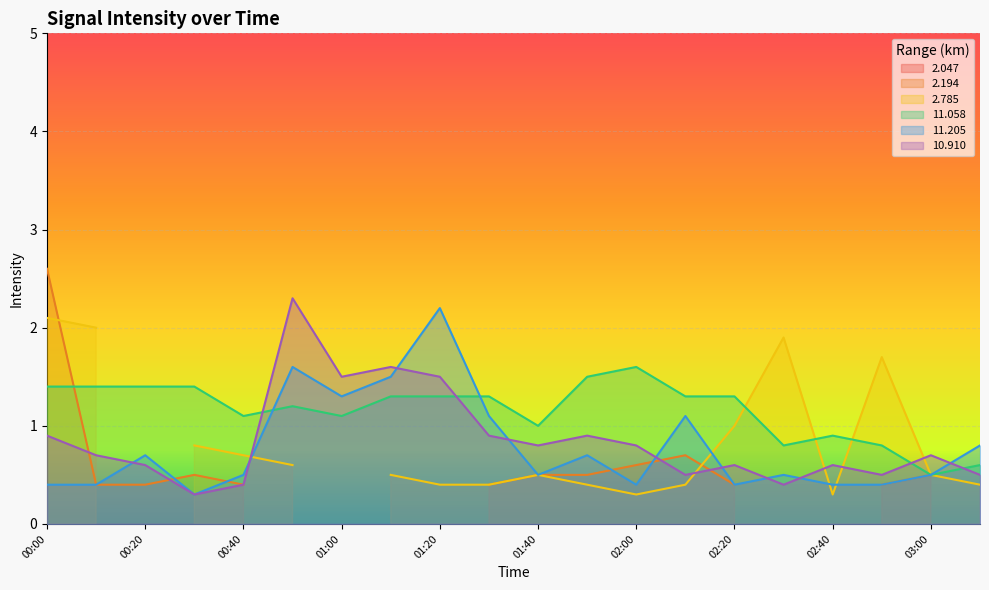

How many values in the  11.058 series are below 1?

5